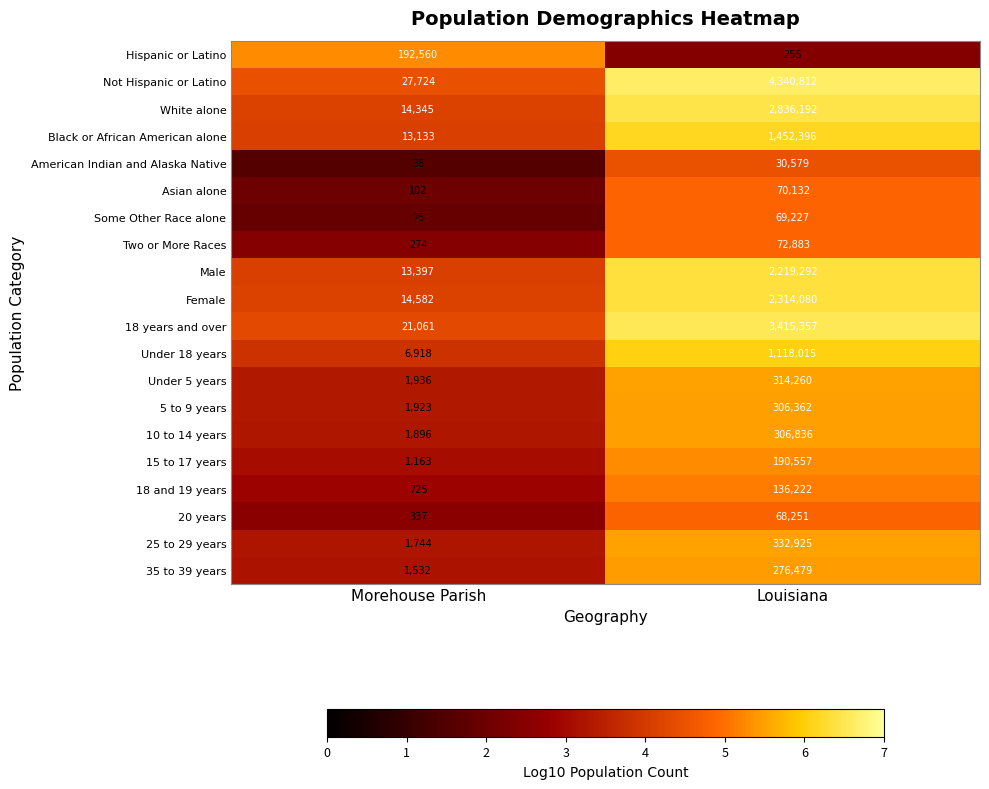

Is the value of American Indian and Alaska Native at Morehouse Parish greater than the value of 10 to 14 years at Louisiana?

No